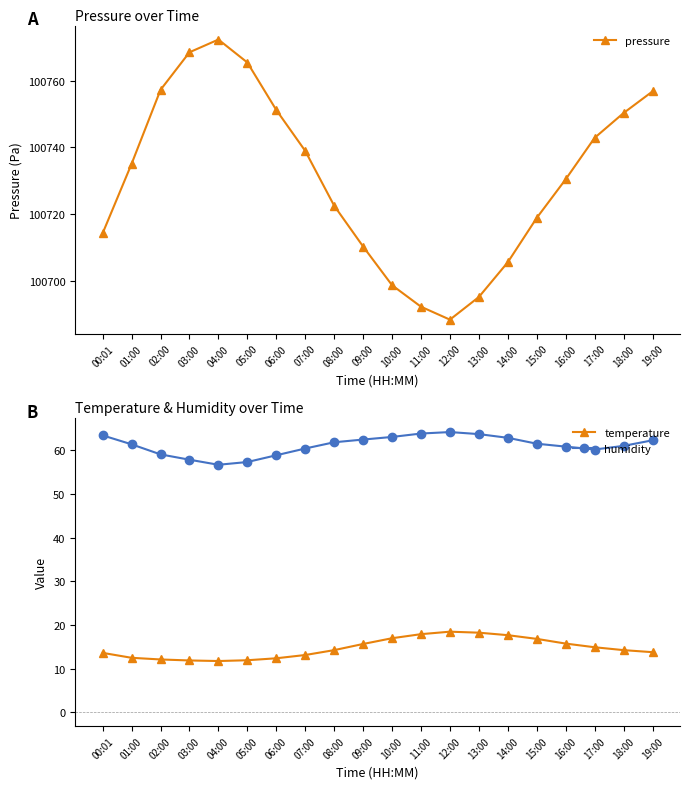

What is the sum of the humidity values at 18:00 and 07:00?

121.5